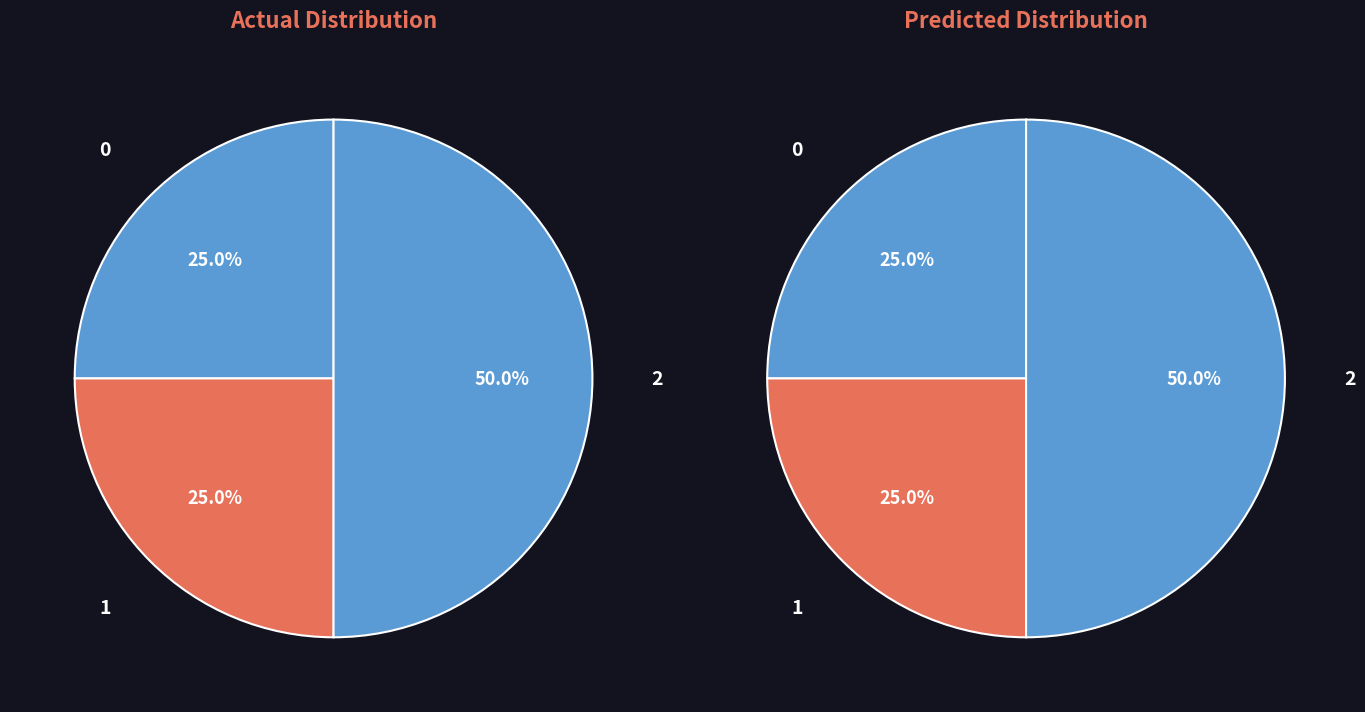

How many slices are in this pie chart?

3